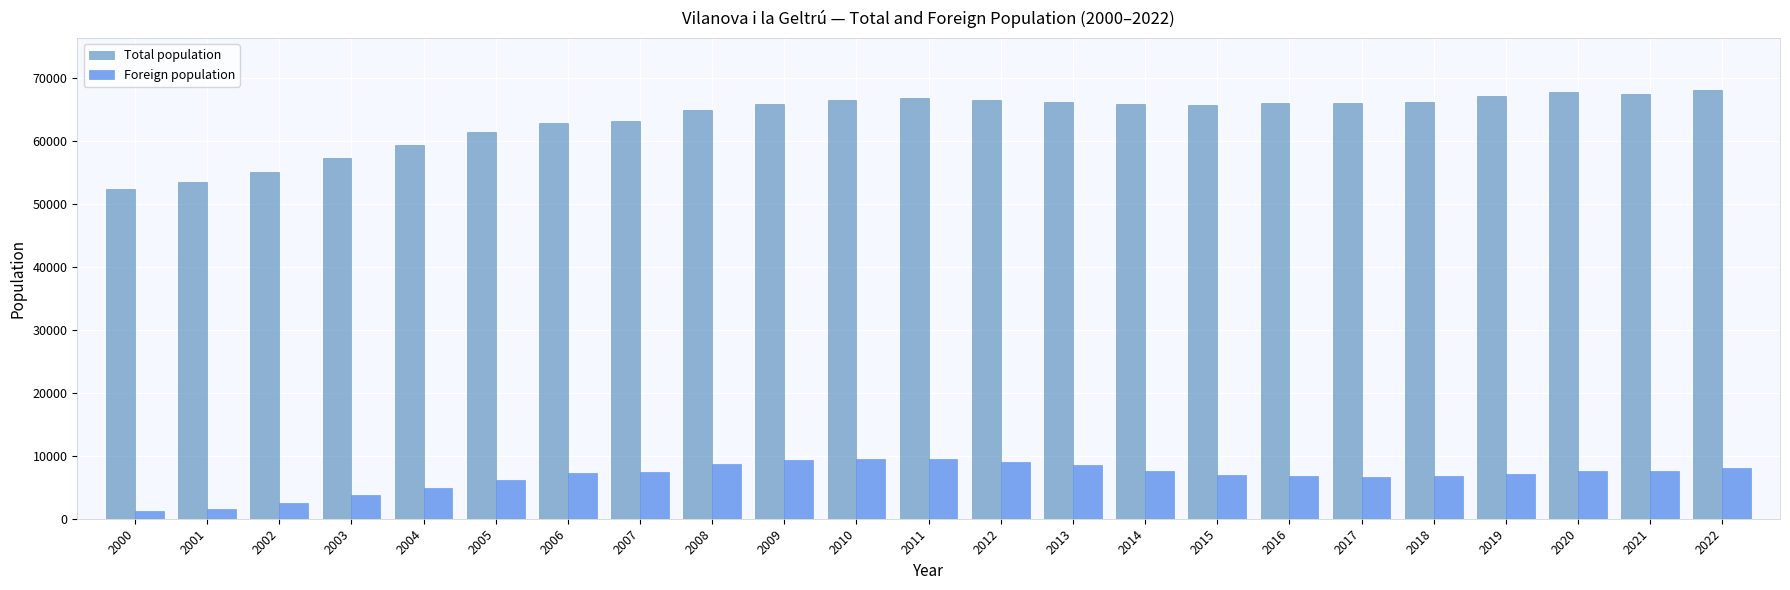

At 2008, list the series in order from smallest to largest.

Foreign population, Total population